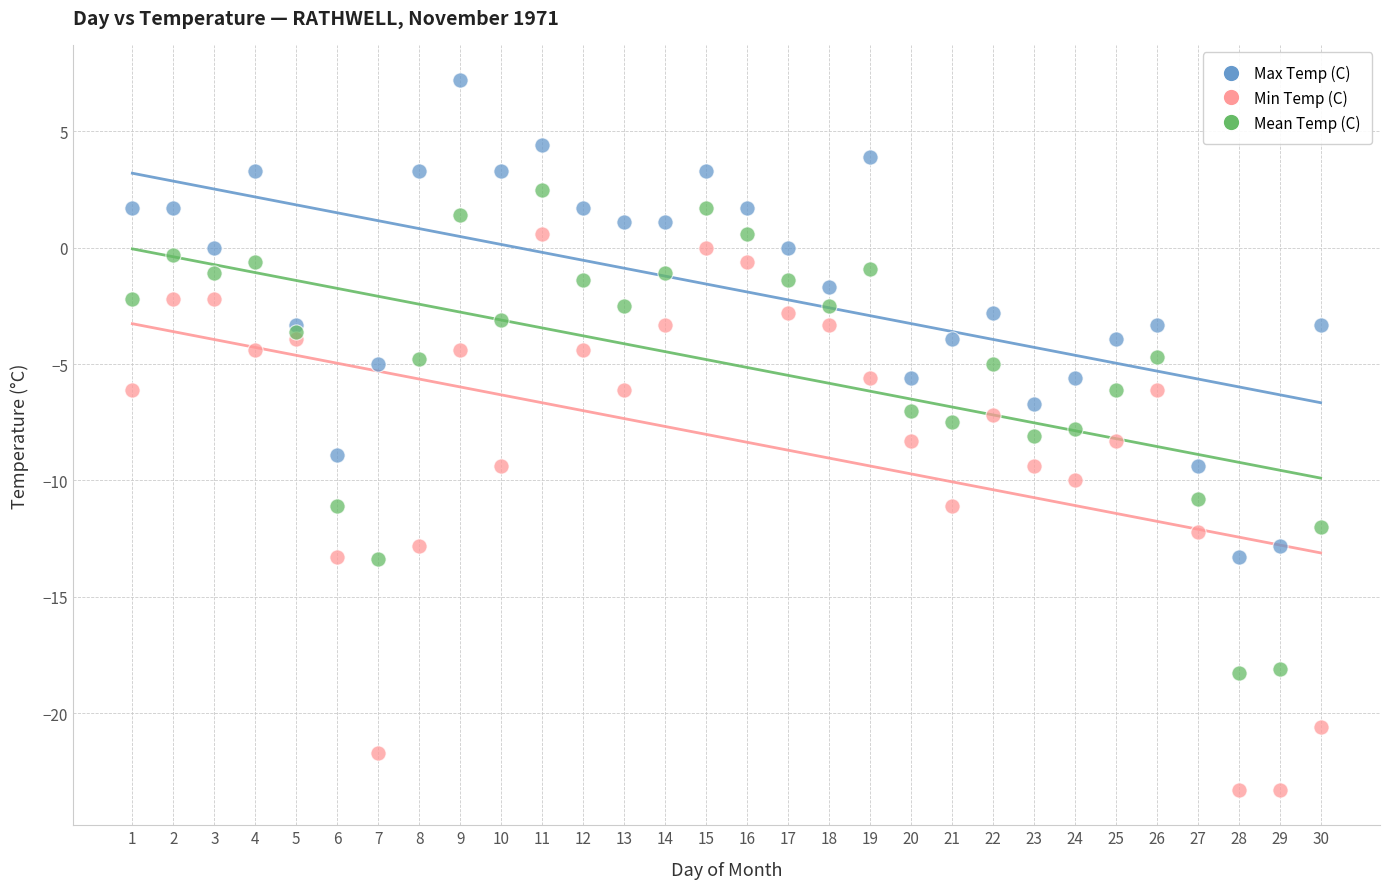

What is the X range (max minus min) for the scatter plot?

29.0